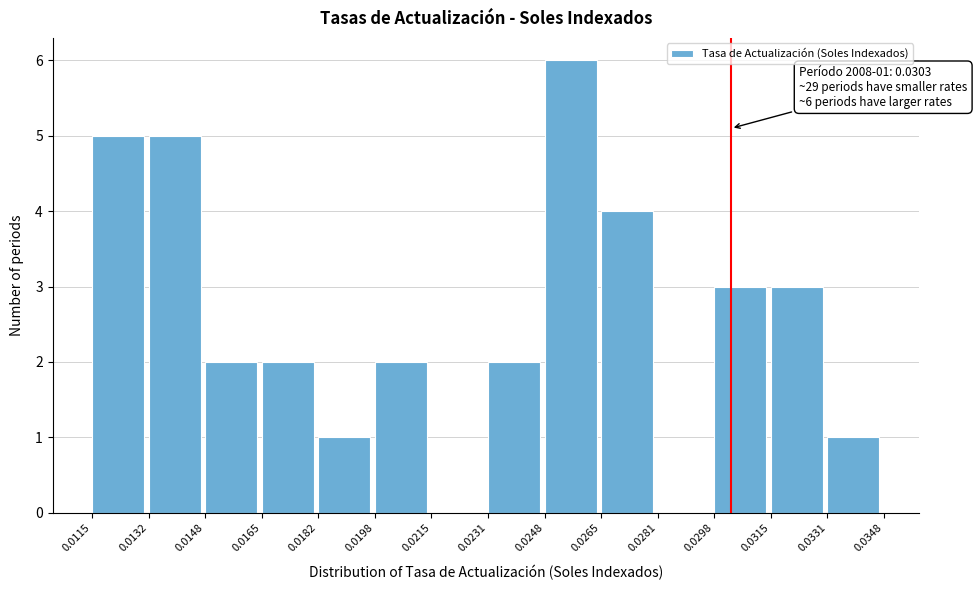

Over which range of the x-axis is the bar tallest?

0.0248 to 0.0265